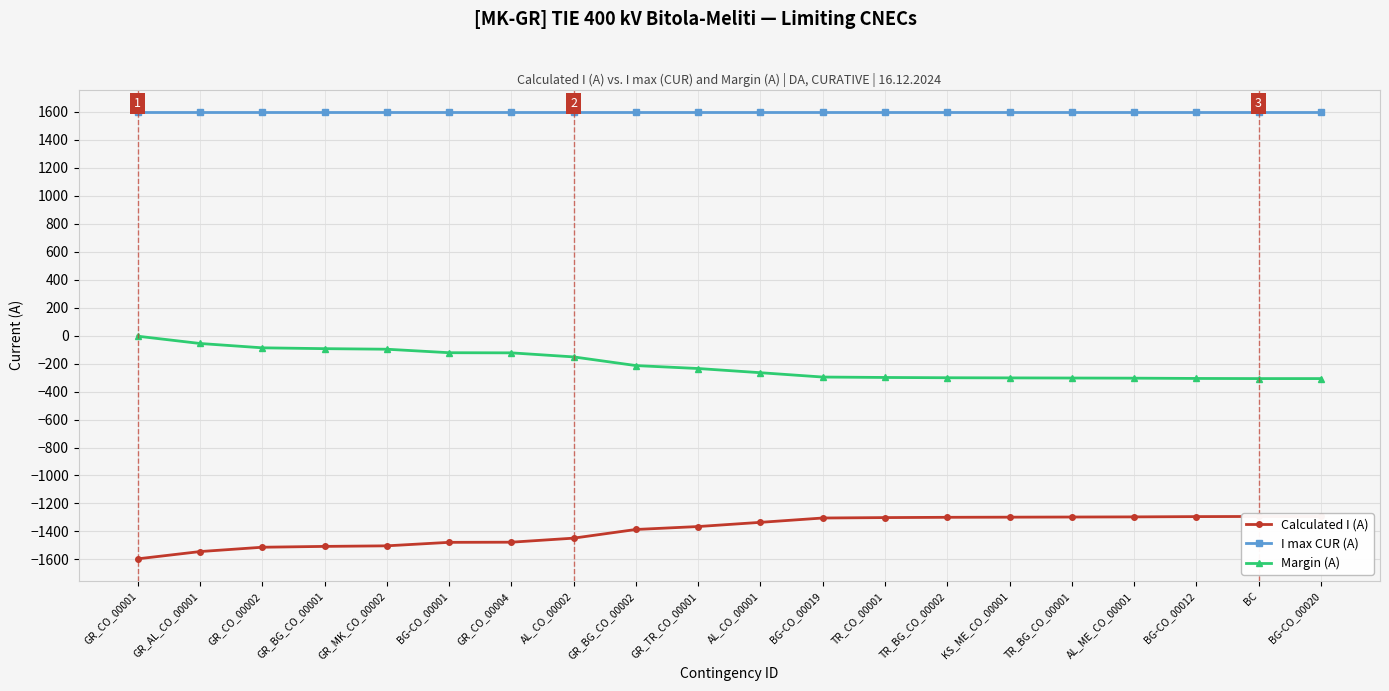

At GR_CO_00002, list the series in order from smallest to largest.

Calculated I (A), Margin (A), I max CUR (A)